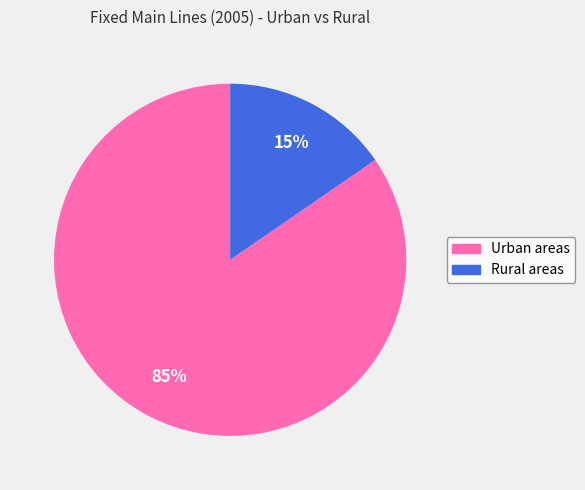

Which category has the smallest portion of the pie?

Rural areas